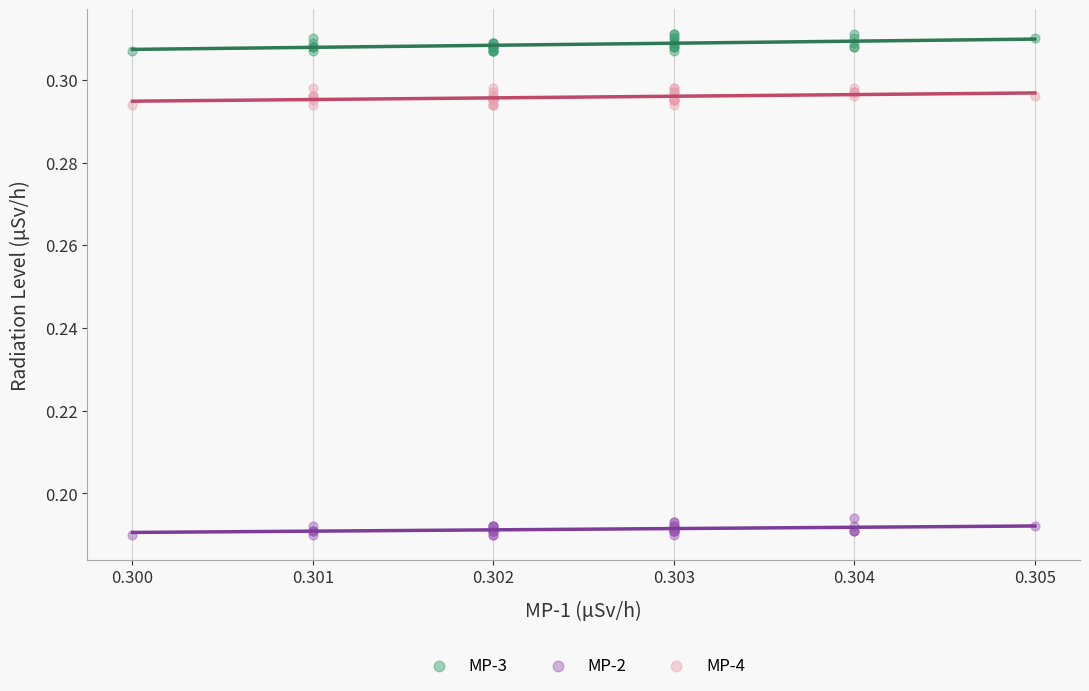

What are all the series names shown in the legend?

MP-3, MP-2, MP-4